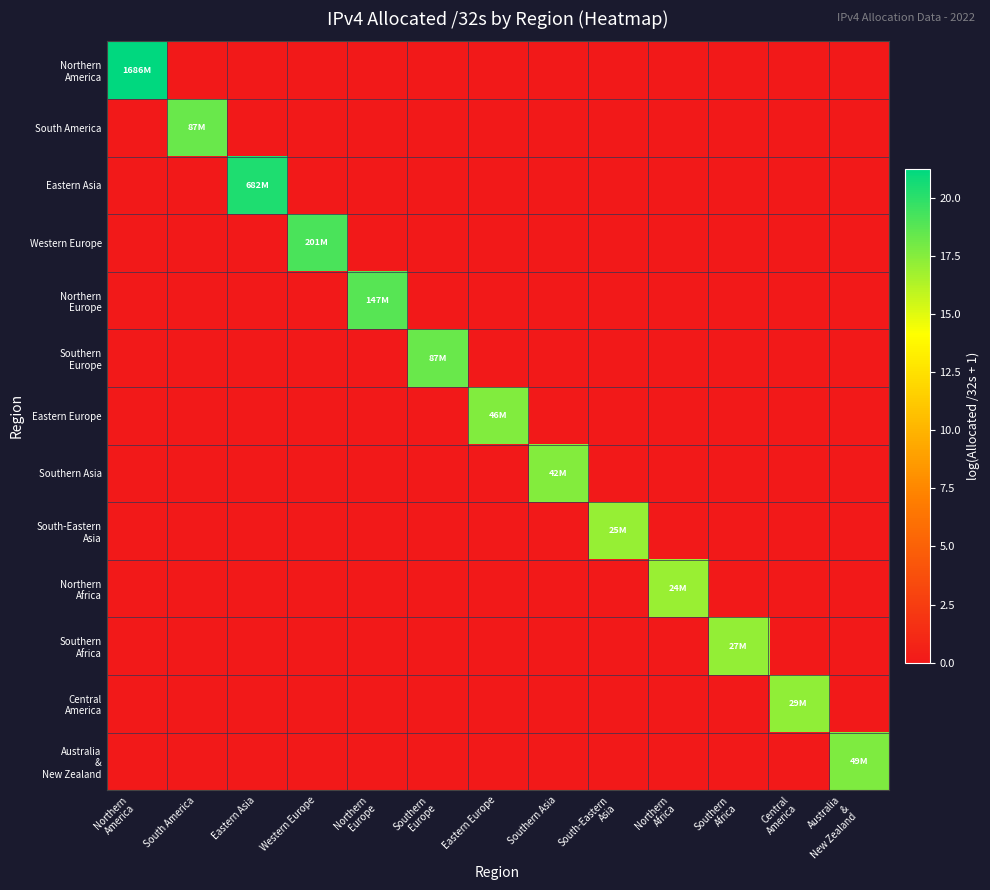

Rank the series by their maximum value, from highest to lowest.

Northern America, Eastern Asia, Western Europe, Northern Europe, Southern Europe, South America, Australia & New Zealand, Eastern Europe, Southern Asia, Central America, Southern Africa, South-Eastern Asia, Northern Africa